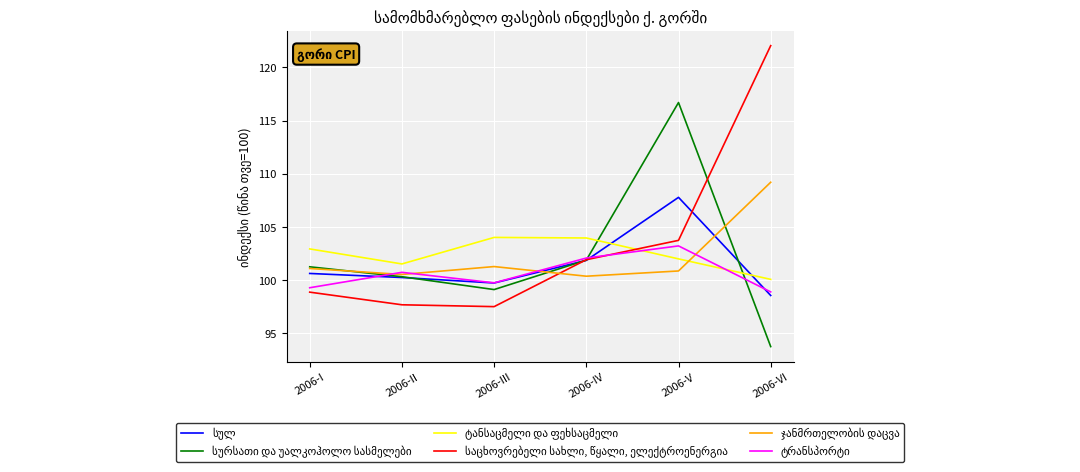

What is the total value across all series at 2006-IV?

612.0